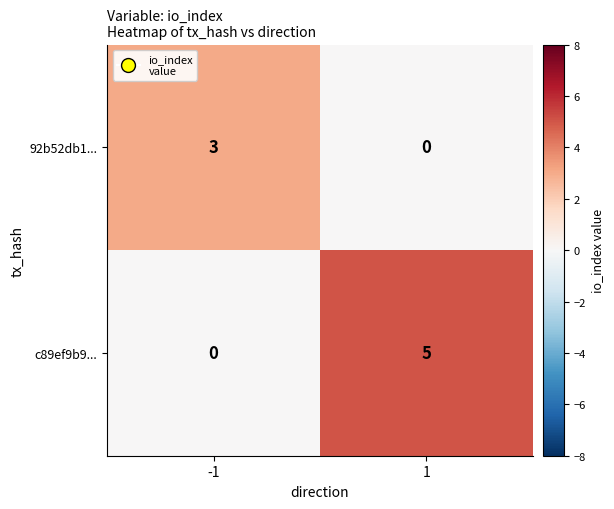

Is it true that 92b52db1... equals 1 at -1?

False